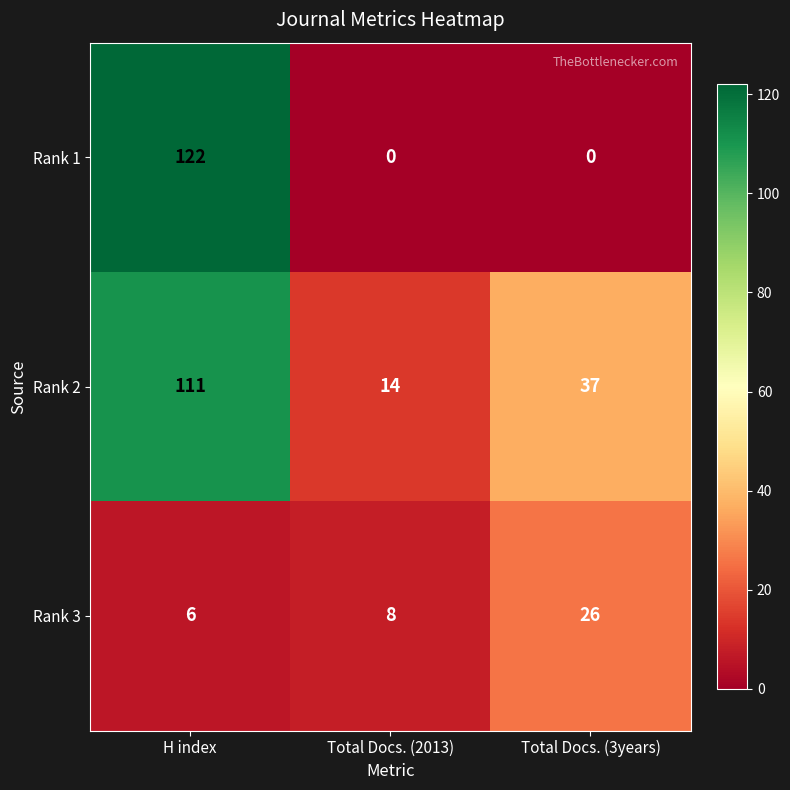

The Rank 3 series shows 36 at Total Docs. (3years). True or false?

False